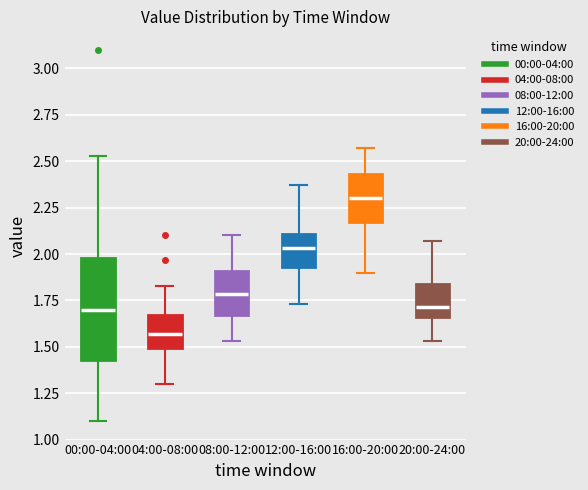

Comparing the boxes themselves (not the whiskers), which one is the tallest?

00:00-04:00